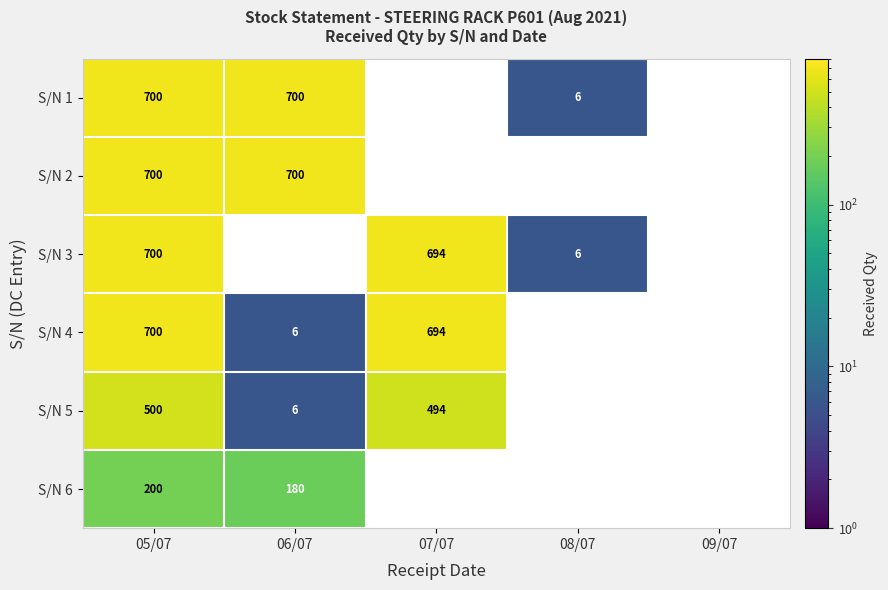

What is the difference between the S/N 1 values at 05/07 and 08/07?

694